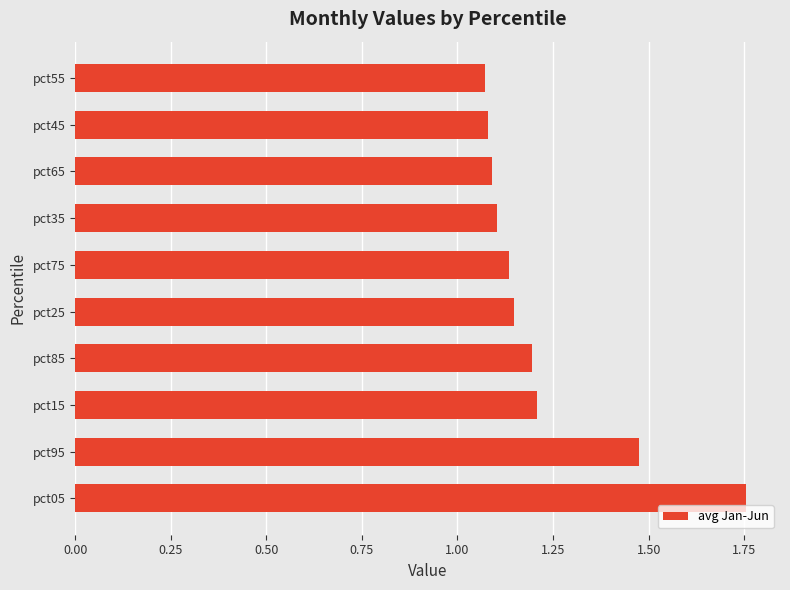

Is it true that the value at pct75 is 1.1?

True